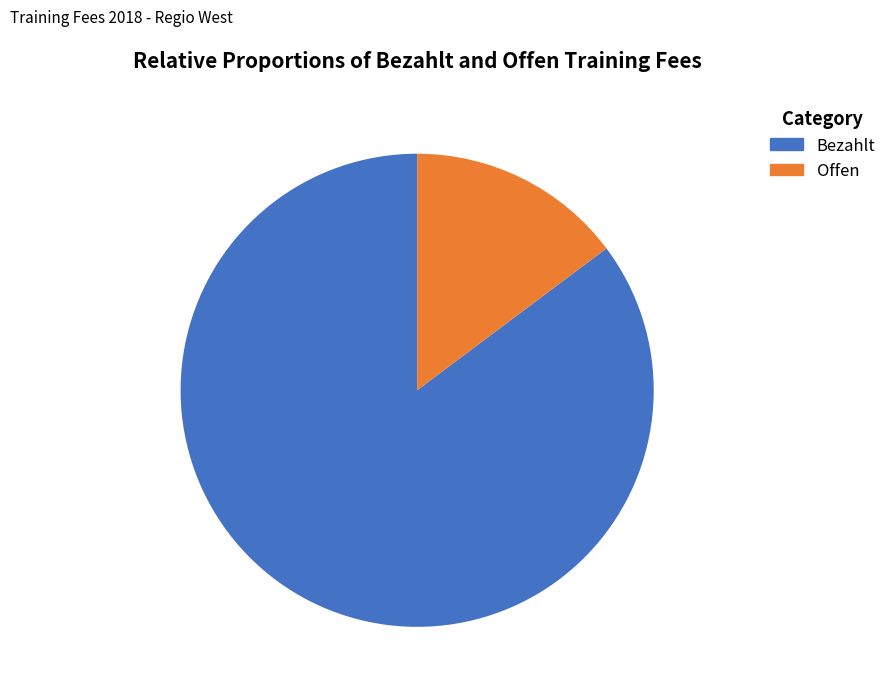

How many segments does this pie chart have?

2